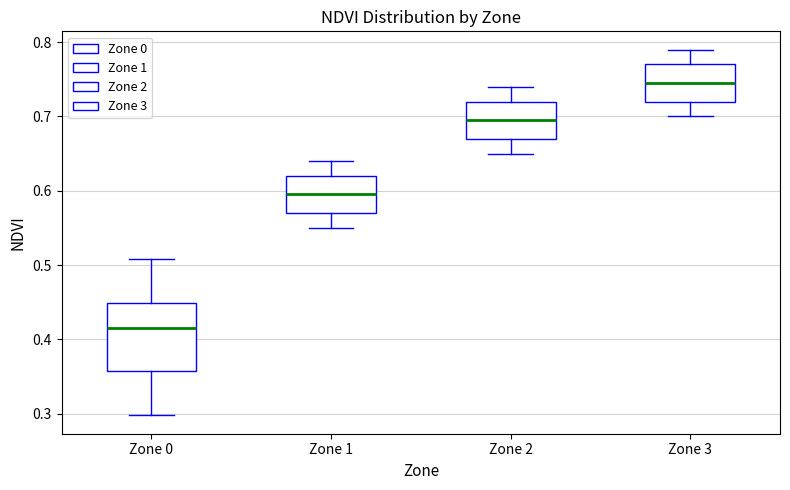

Reading left to right, read every box against the y-axis: the position of its median line, the range the box covers, and the ends of its whiskers. The values are not printed on the chart, so give them approximately, as read against the axis.

Zone 0: median 0.42, box 0.36 to 0.45, whiskers 0.30 to 0.51
Zone 1: median 0.60, box 0.57 to 0.62, whiskers 0.55 to 0.64
Zone 2: median 0.70, box 0.67 to 0.72, whiskers 0.65 to 0.74
Zone 3: median 0.75, box 0.72 to 0.77, whiskers 0.70 to 0.79